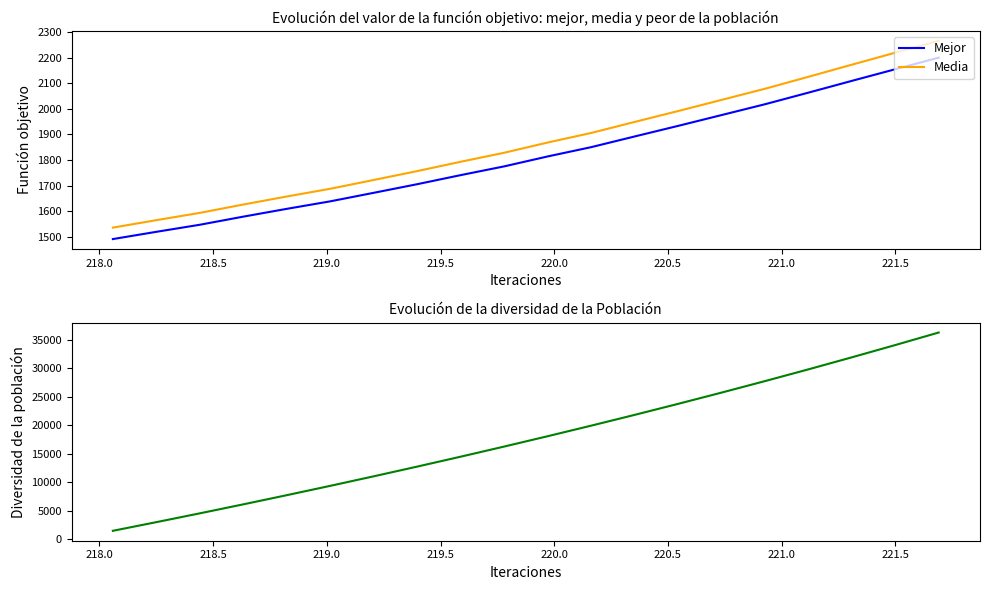

What is the difference between the second highest and minimum values in the Diversidad series?

32590.5